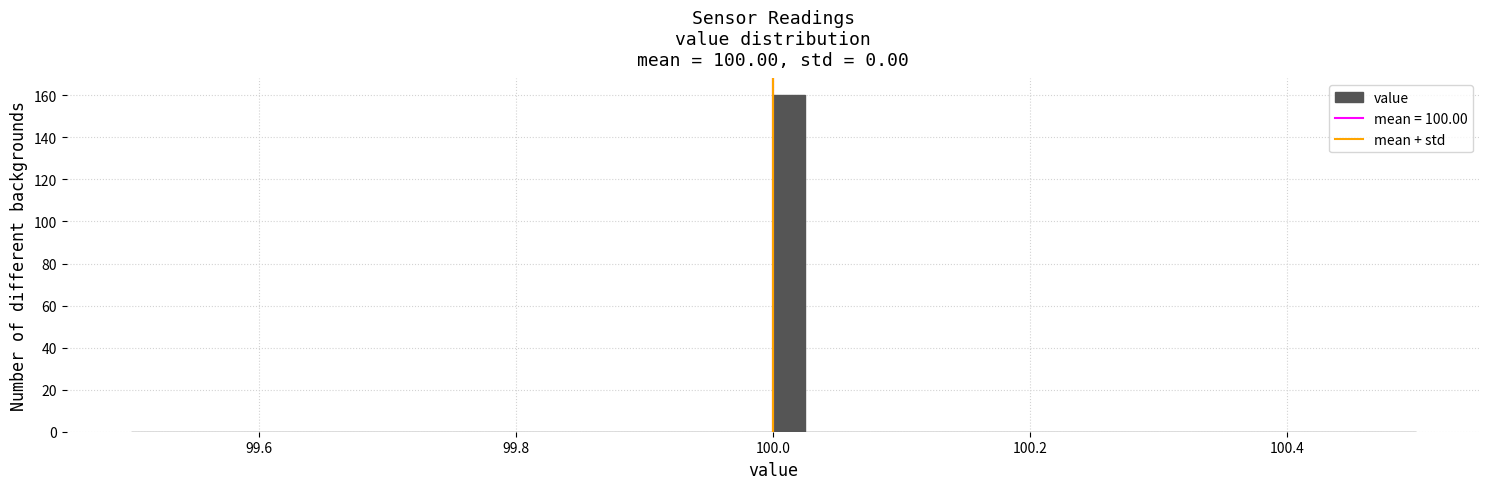

Around what value on the x-axis is the tallest bar? Give the approximate position of its centre, as read against the axis.

100.02